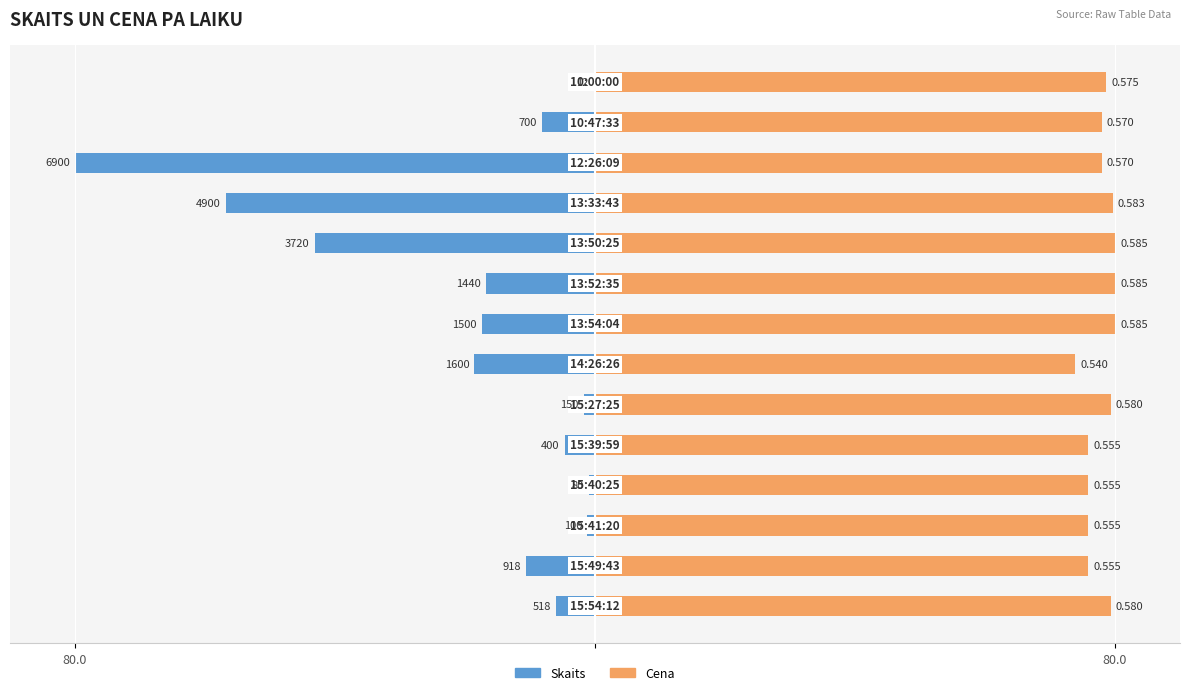

True or false: Cena has a value of 19.5 at 6.

False